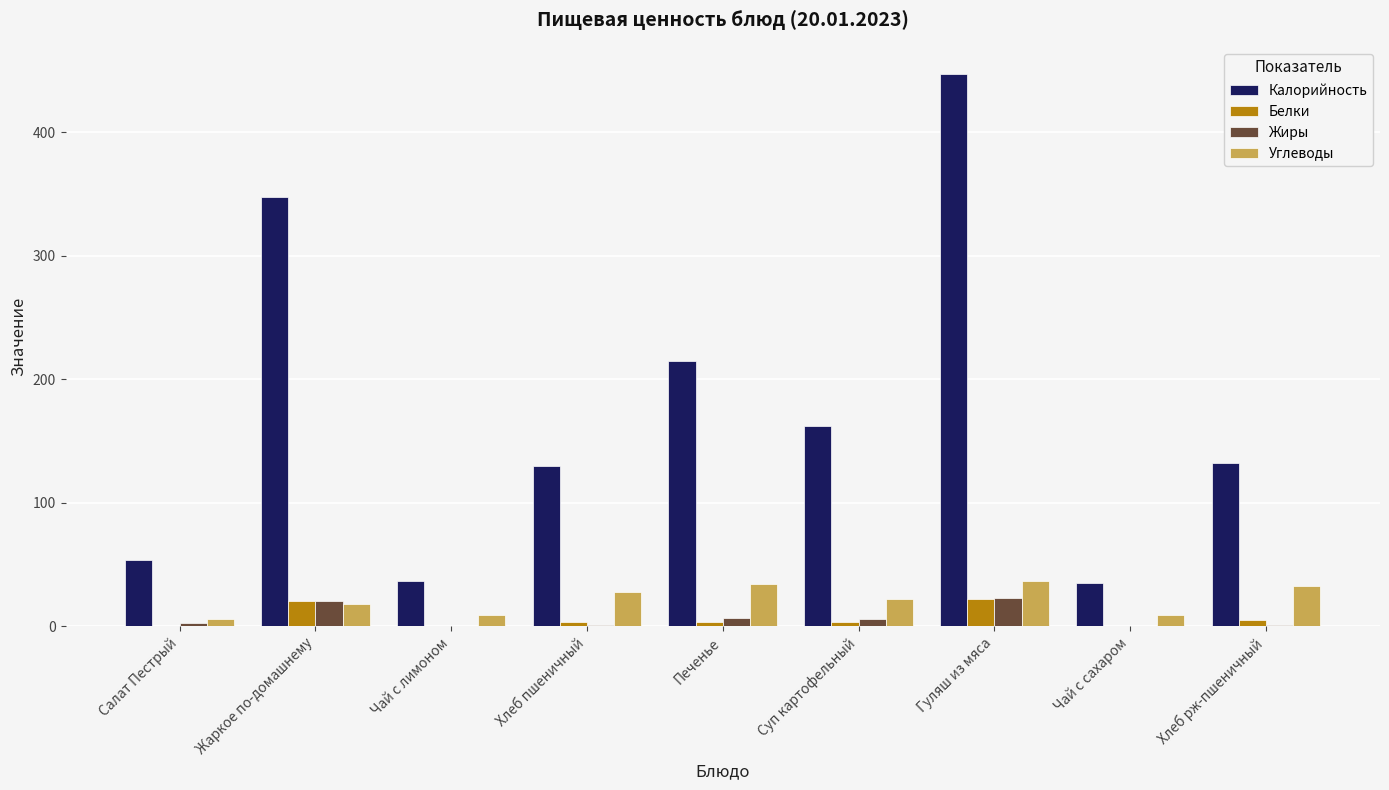

What is the total value across all series at Суп картофельный?

194